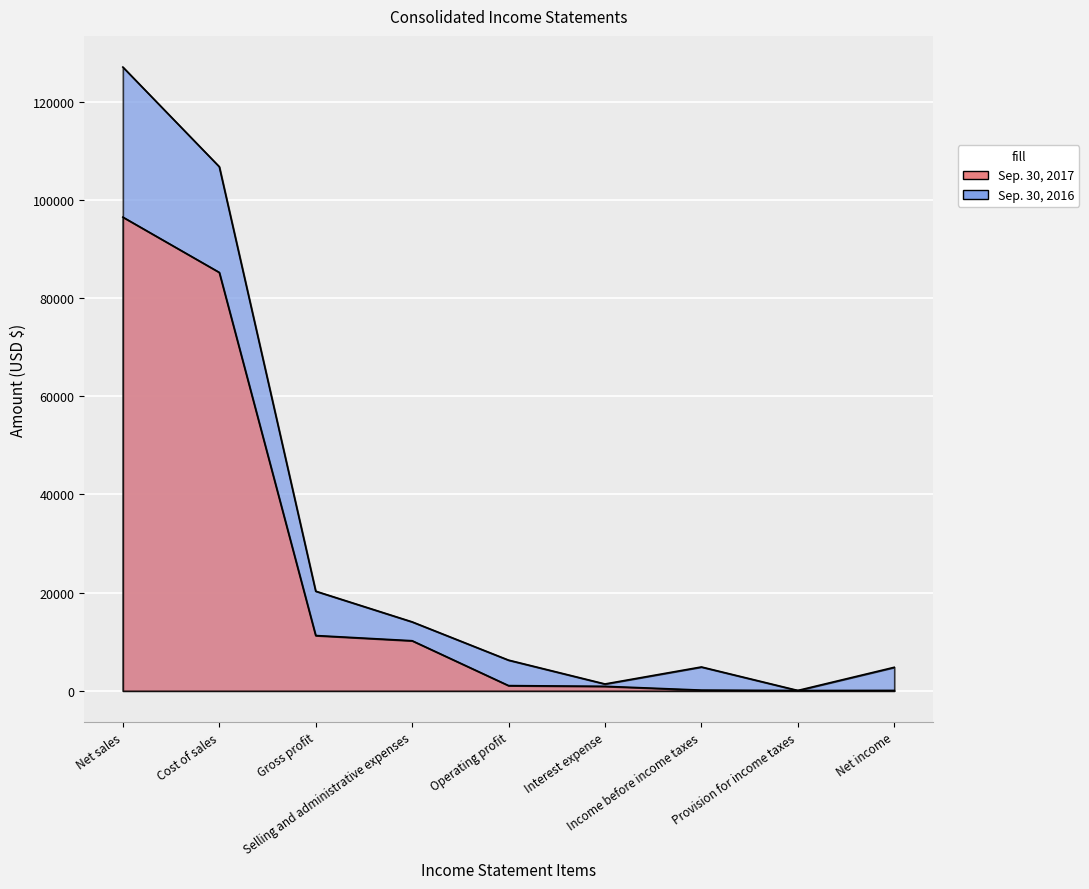

What is the label of the 6th point from the right?

Selling and administrative expenses